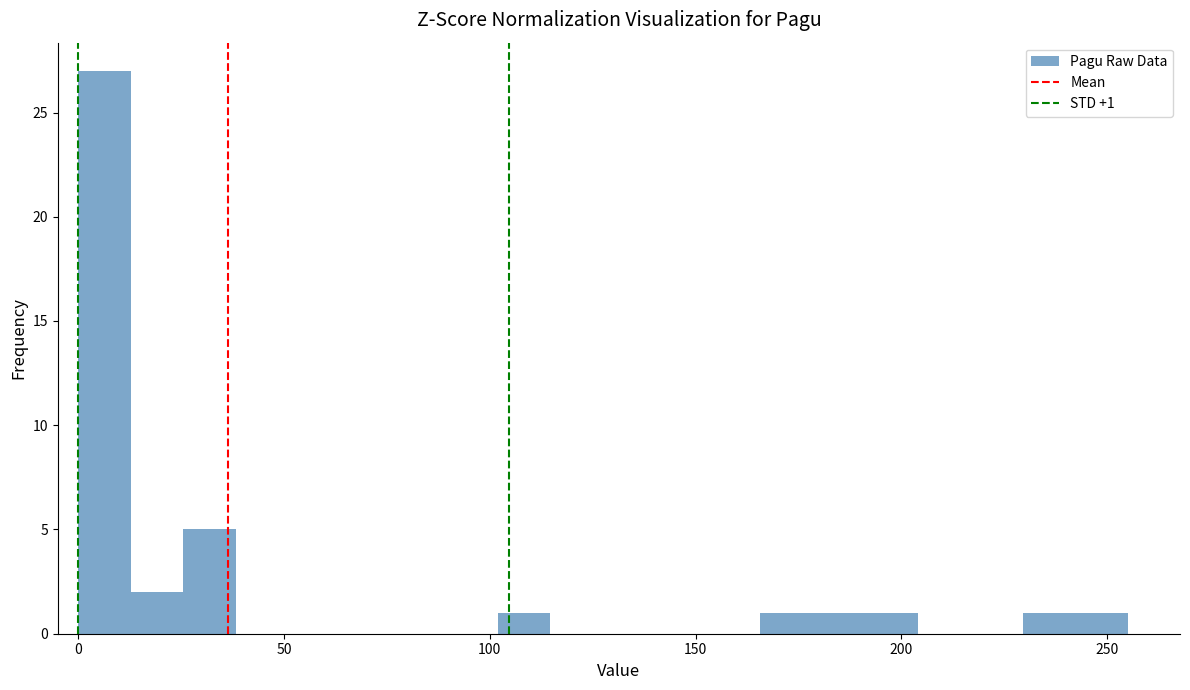

Read against the x-axis, roughly where is the centre of the tallest bar?

5